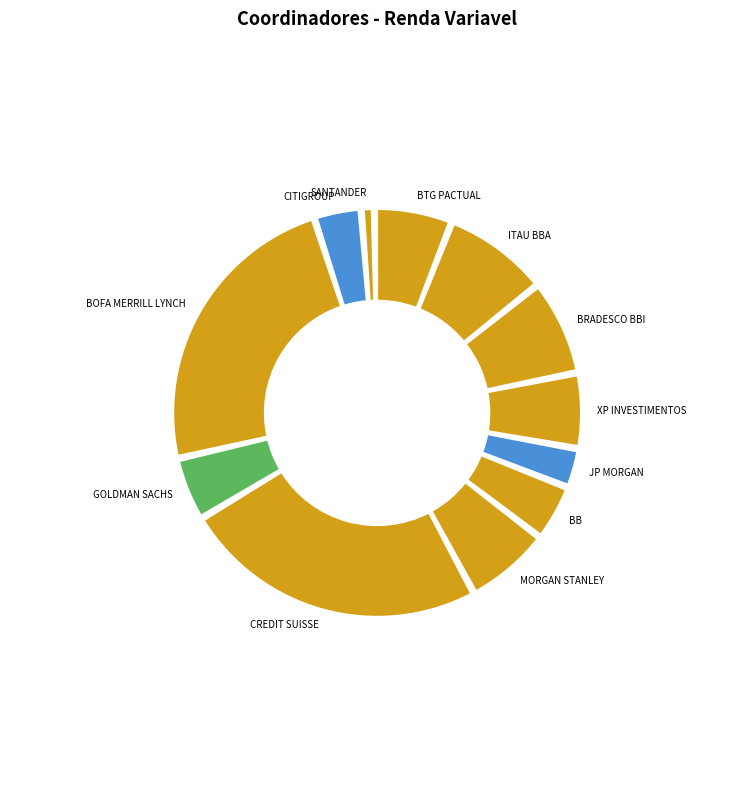

To the nearest percent, what is the average slice percentage?

8%